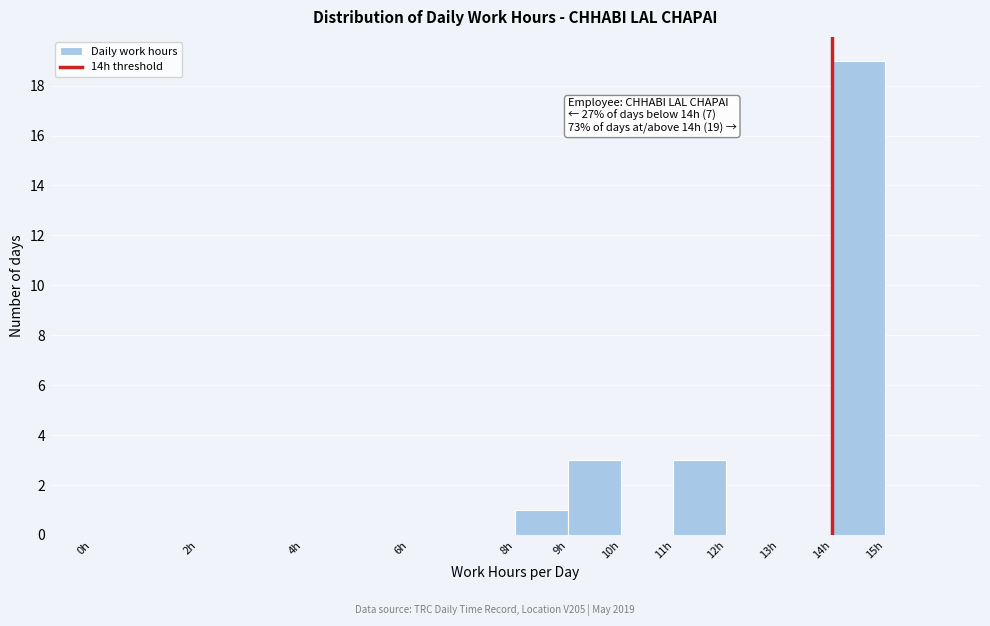

Over which range of the x-axis is the bar tallest?

14 to 15